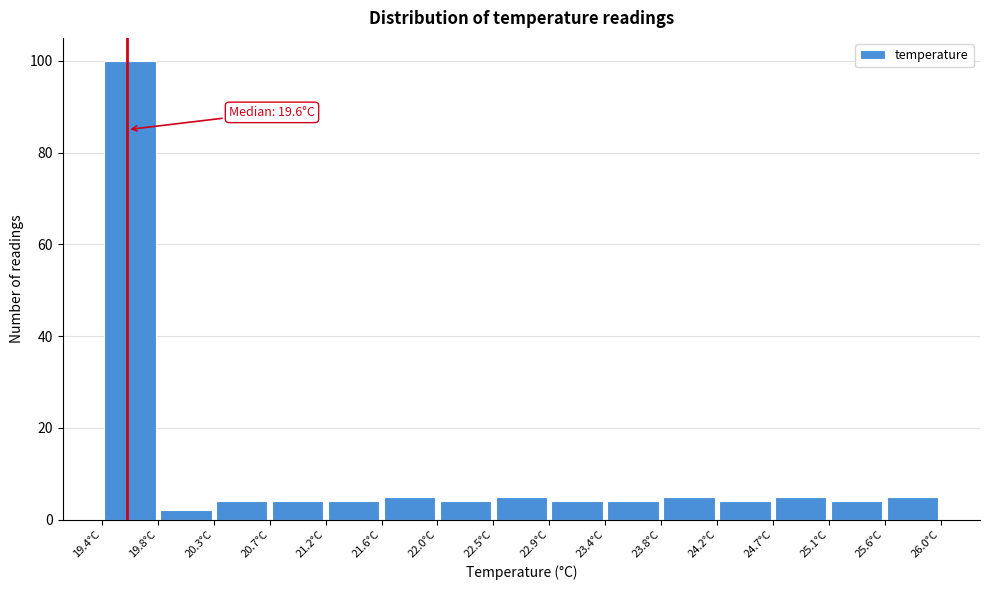

Which range on the x-axis has the tallest bar?

19.40 to 19.84